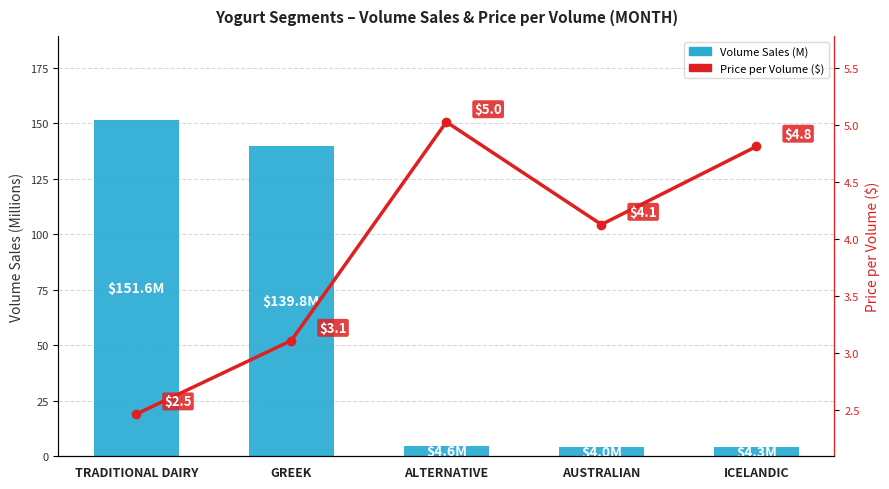

Is it true that Volume Sales (M) equals 4.3 at ICELANDIC?

True